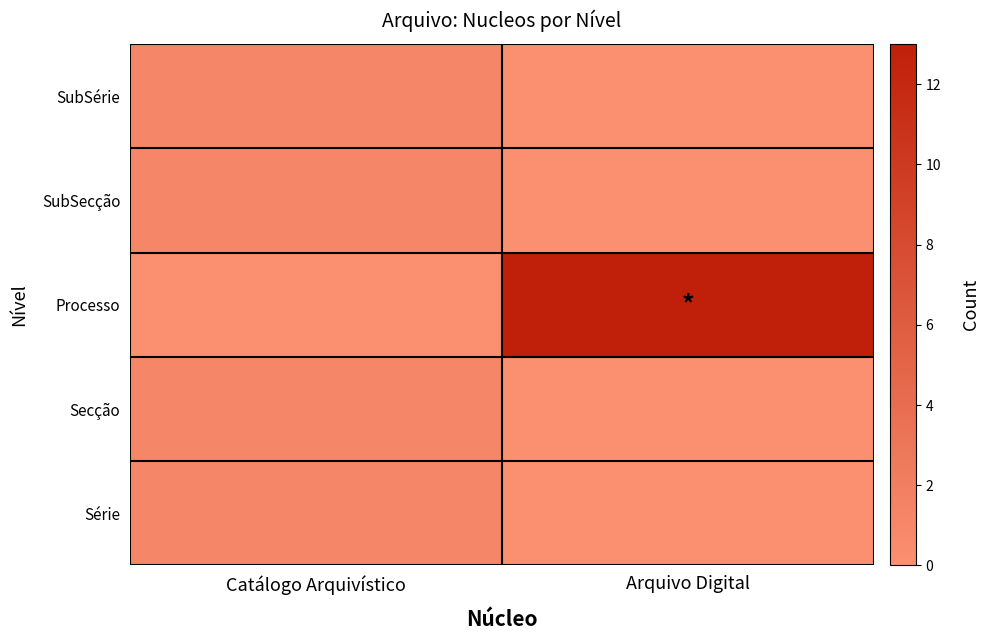

Which series has the largest total across all categories?

Processo